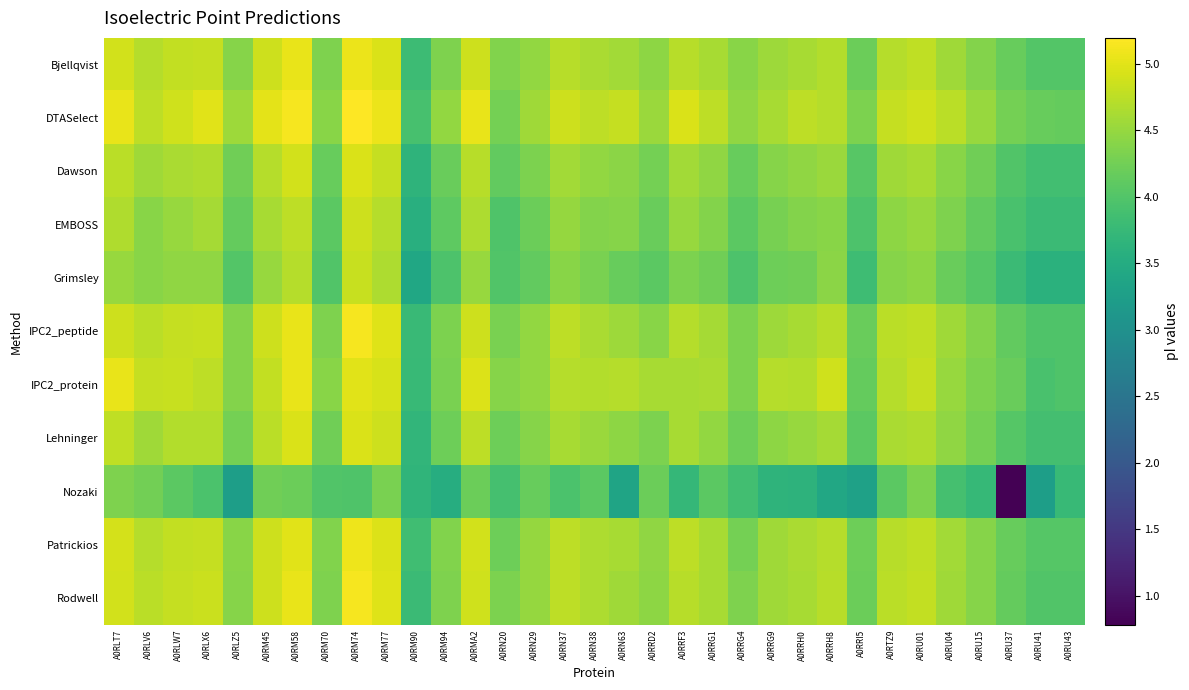

What is the minimum value shown in the chart?

0.8